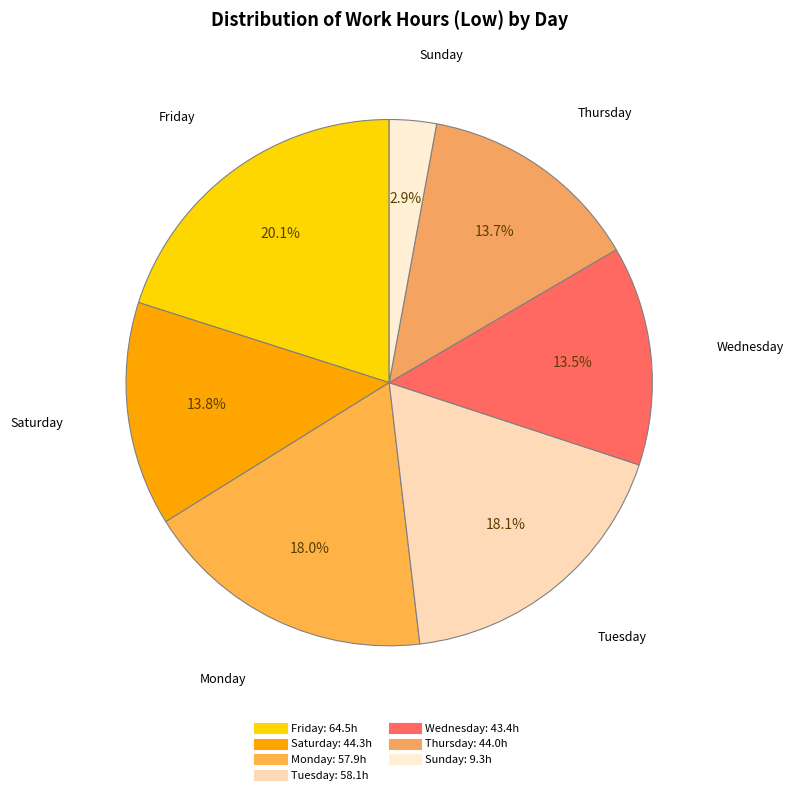

How many slices are in this pie chart?

7